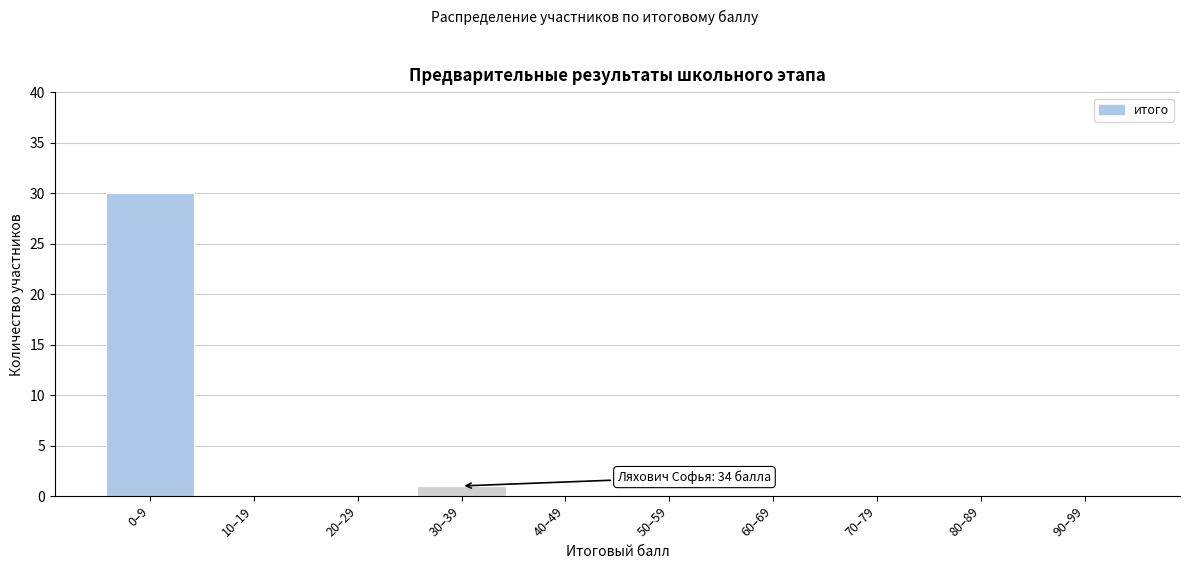

Reading left to right, transcribe all the data shown in this chart.

0–9=30	10–19=0	20–29=0	30–39=1	40–49=0	50–59=0	60–69=0	70–79=0	80–89=0	90–99=0